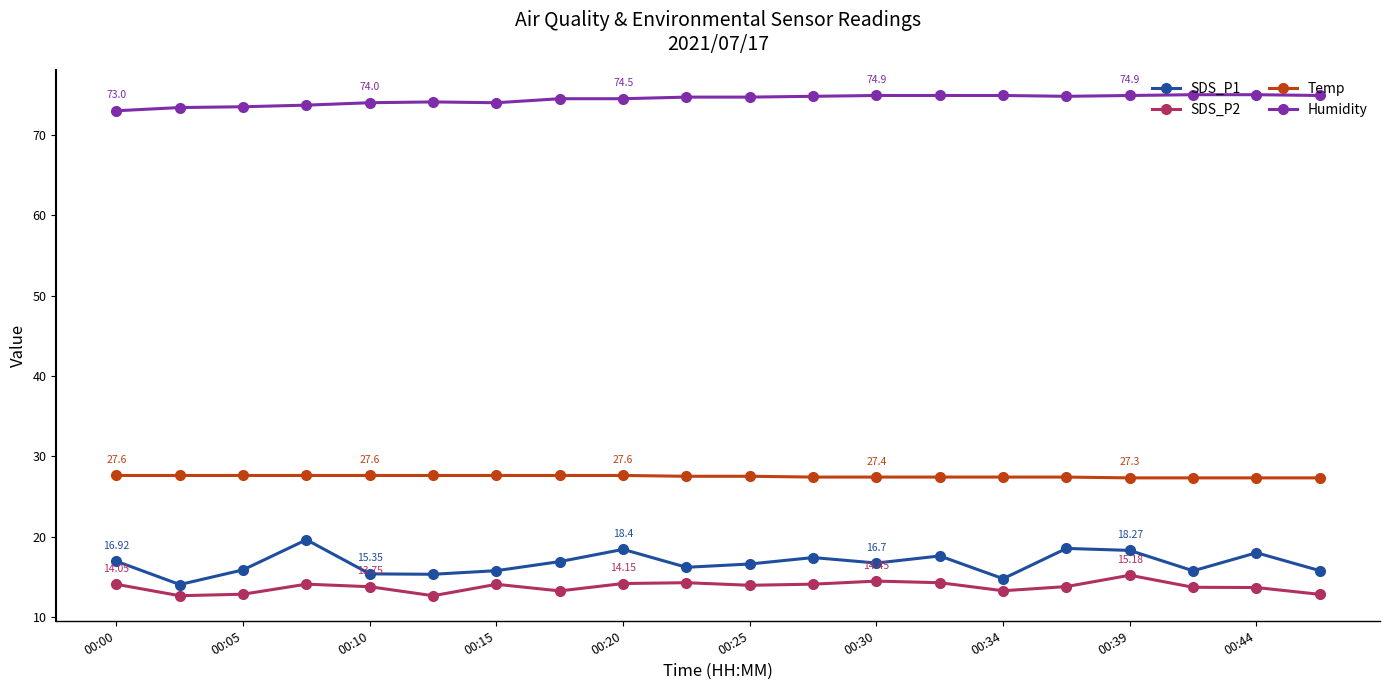

True or false: Humidity has more than 0 points higher than both neighbors.

True